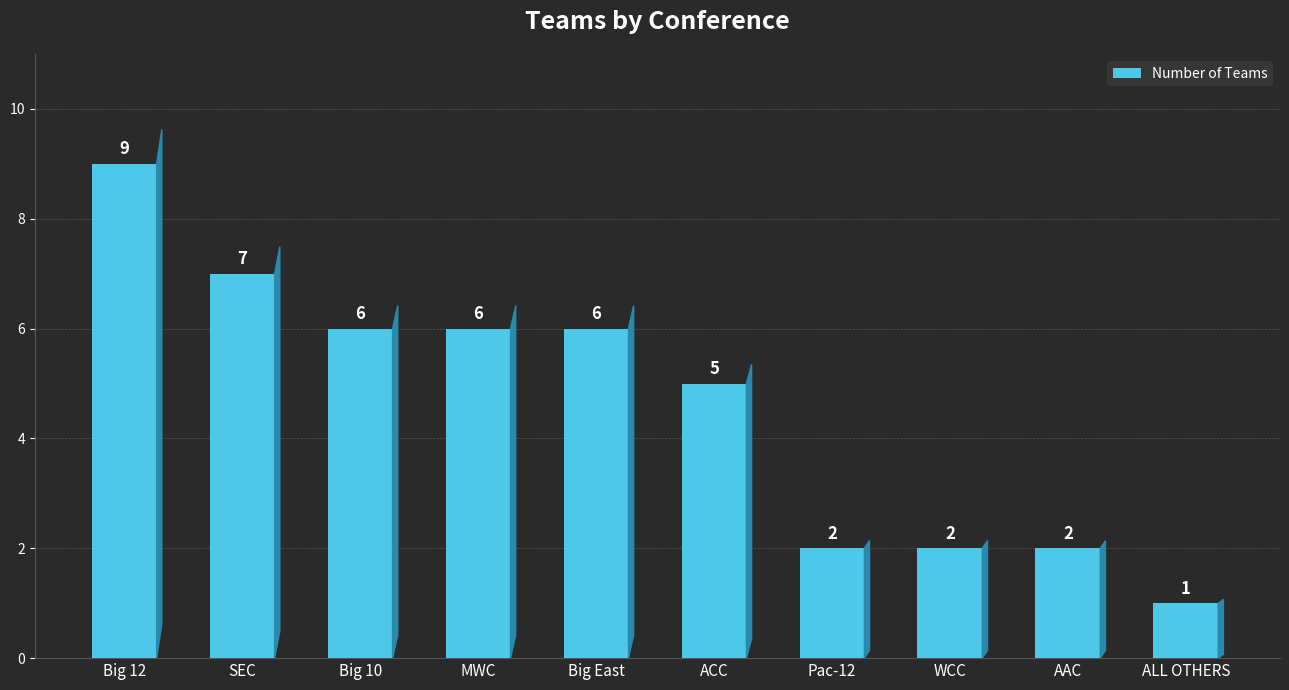

What is the value of the 8th bar from the left?

2